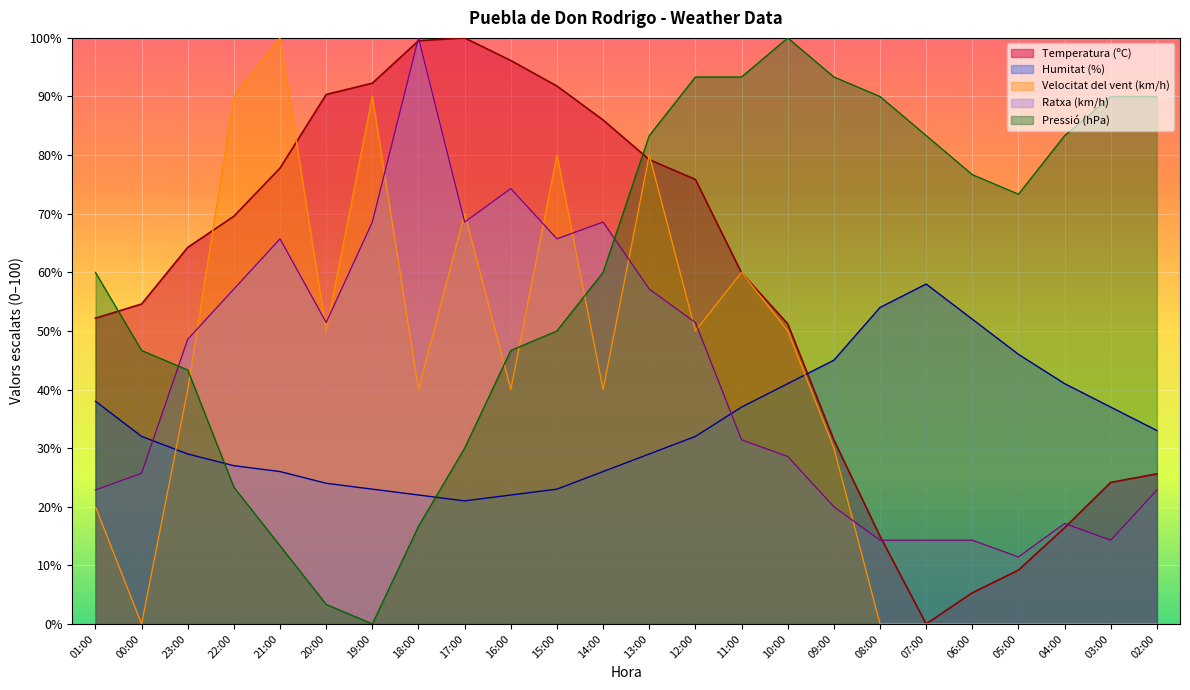

How many interior local valleys does the Pressió (hPa) series have?

2